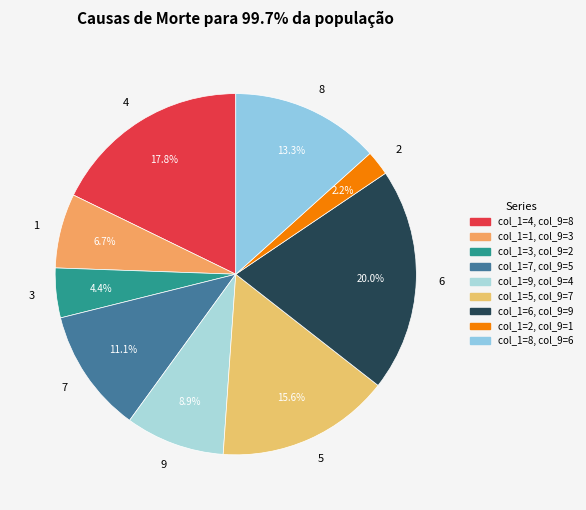

Approximately how many times larger is the value at 9 compared to 5?

0.6